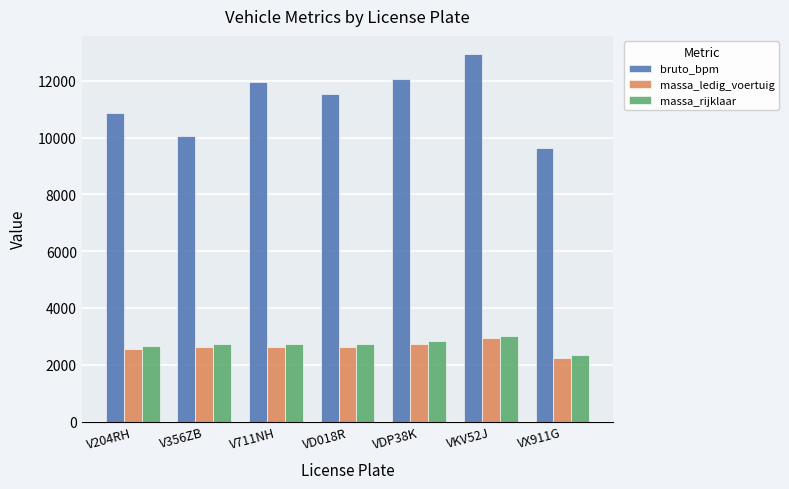

Where is bruto_bpm nearest to the value 11292?

VD018R